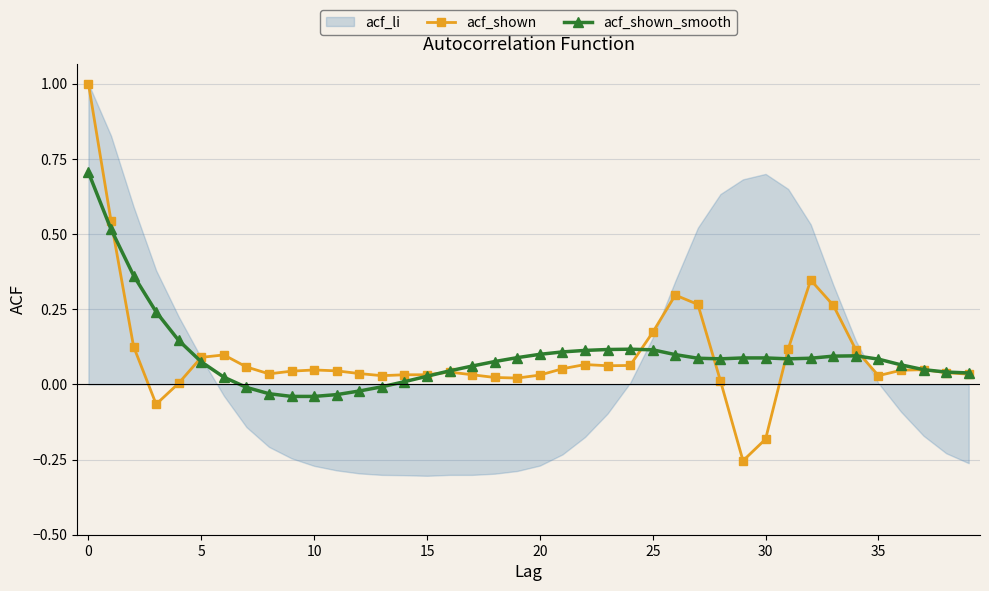

True or false: acf_shown has more than 2 interior local peaks.

True